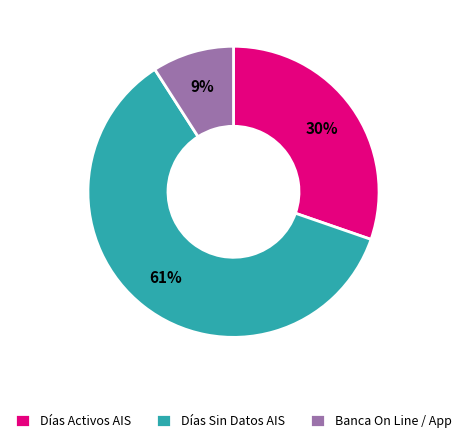

Rank the categories by value from highest to lowest.

Días Sin Datos AIS, Días Activos AIS, Banca On Line / App